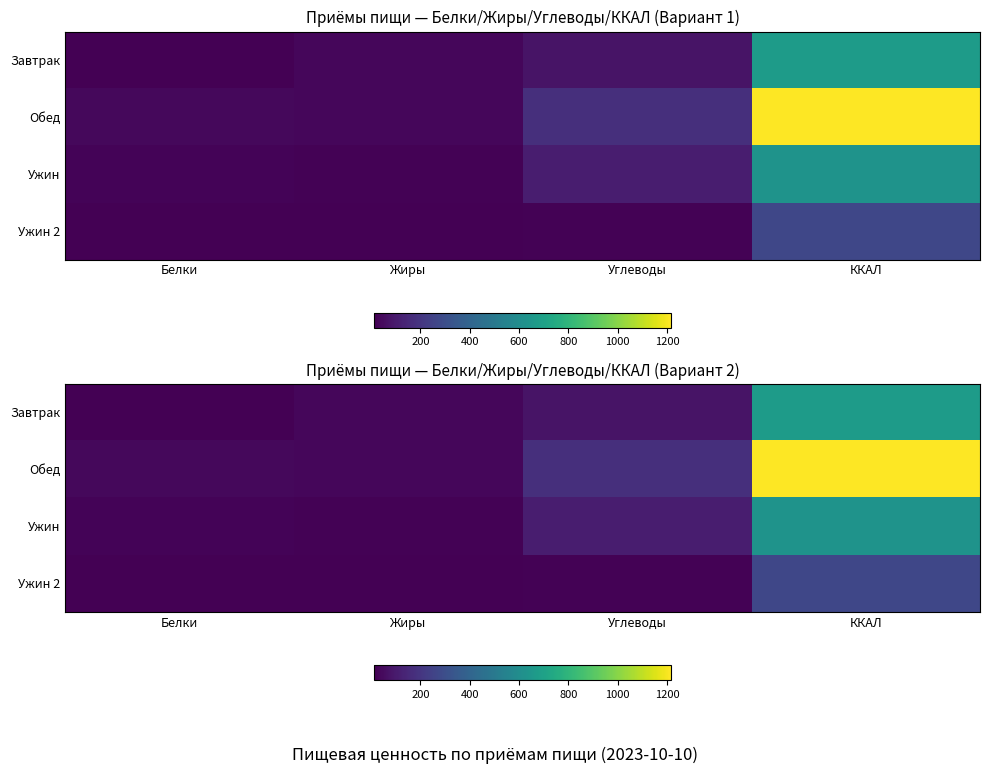

What is the spread (max minus min) of values at Углеводы?

153.6